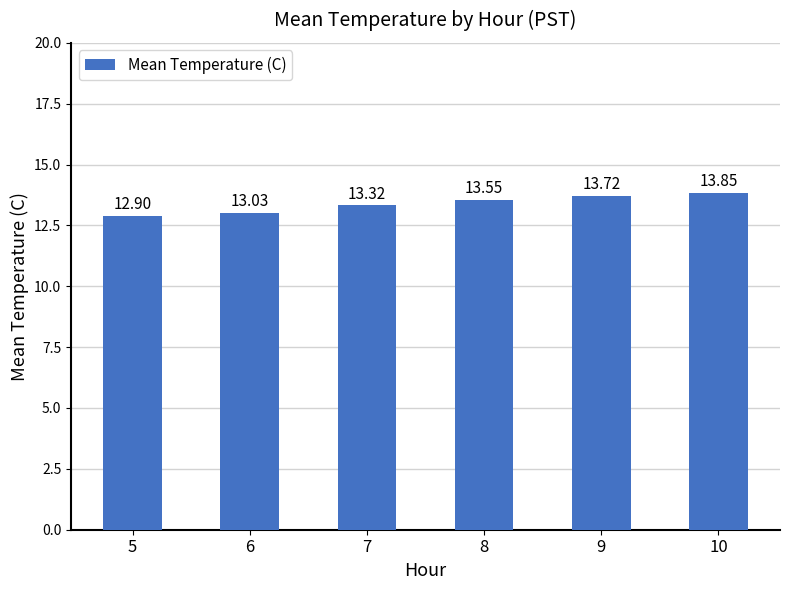

What is the value of the 3rd bar from the left?

13.3